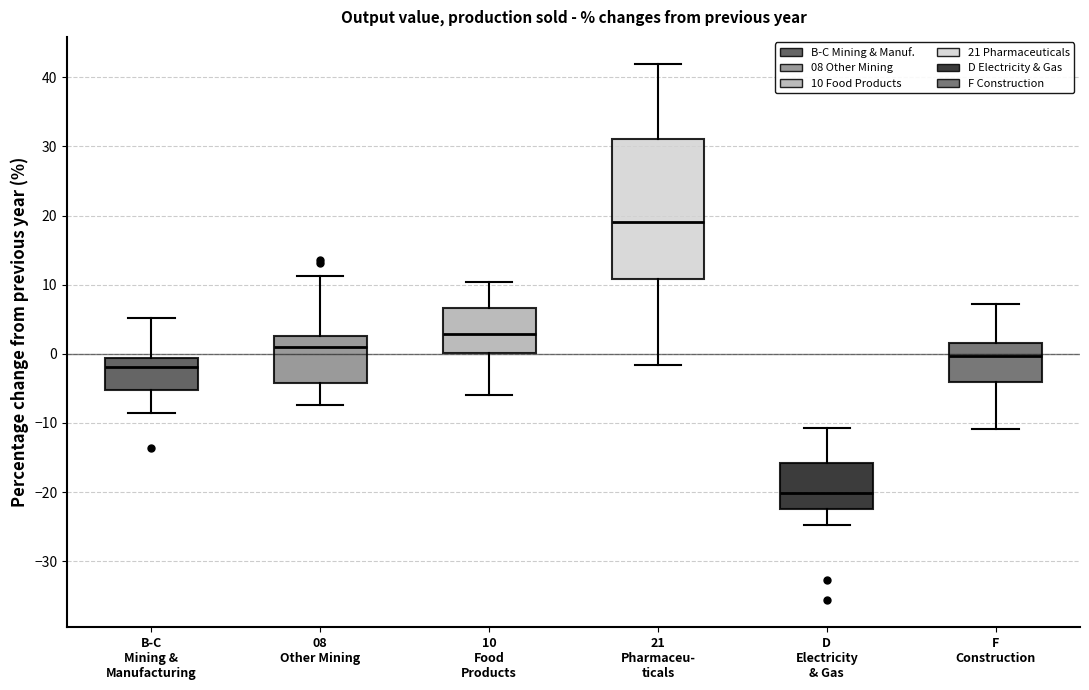

Comparing the boxes themselves (not the whiskers), which one is the tallest?

21 Pharmaceu- ticals